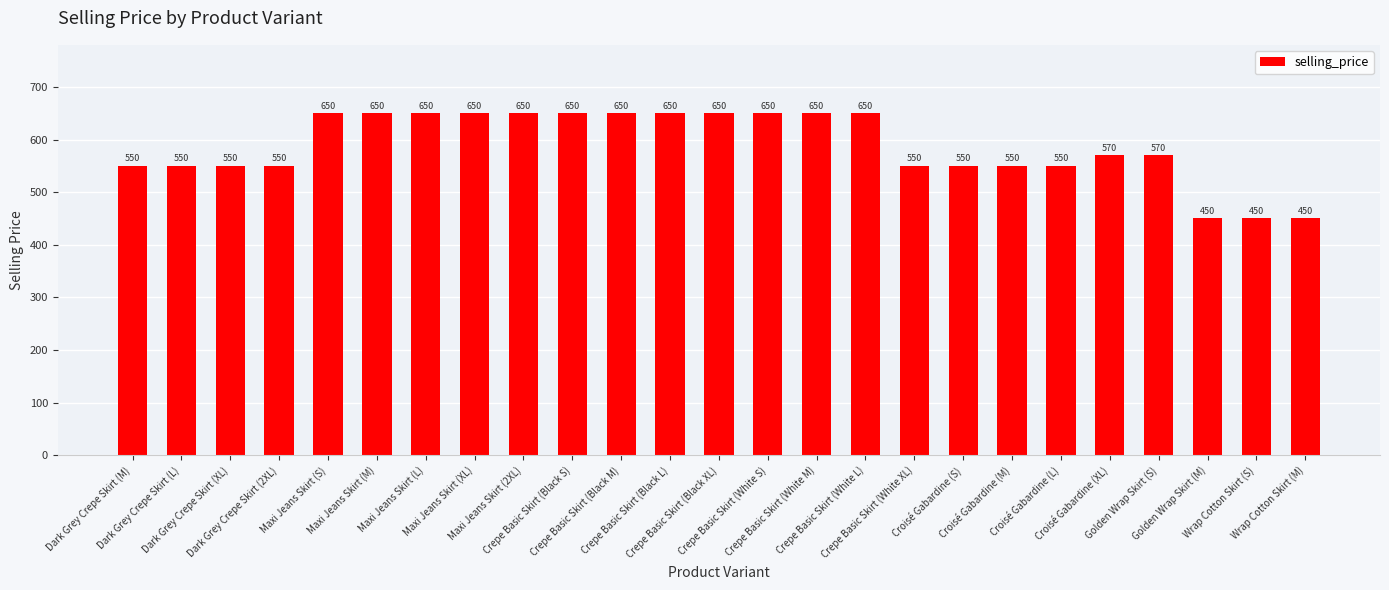

How many bars are there in total?

25